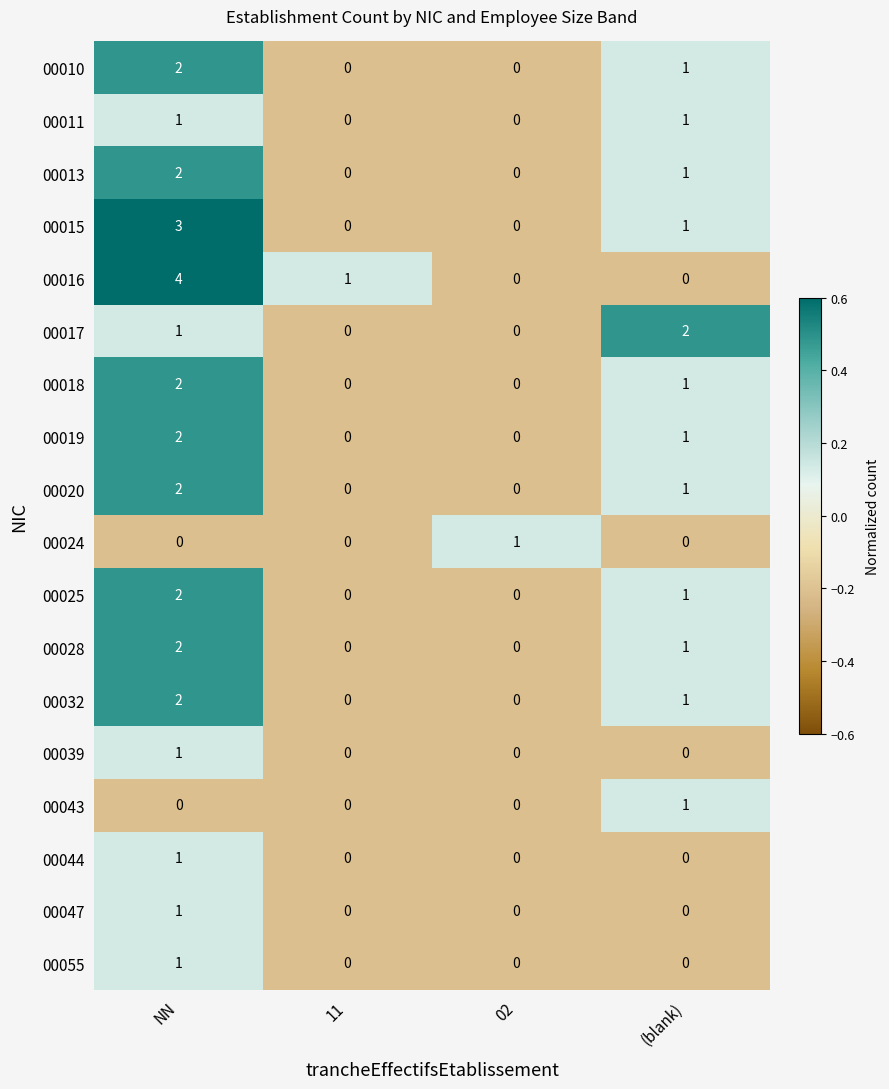

Which series has the largest total across all categories?

00016